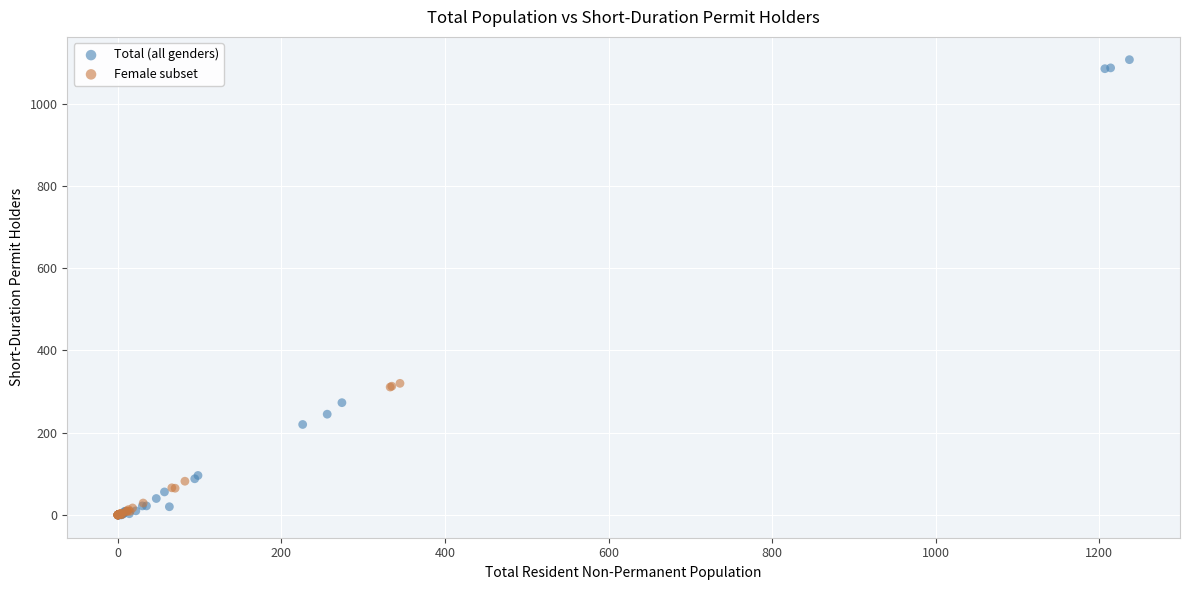

Which series has the widest spread of Y values?

Total (all genders)